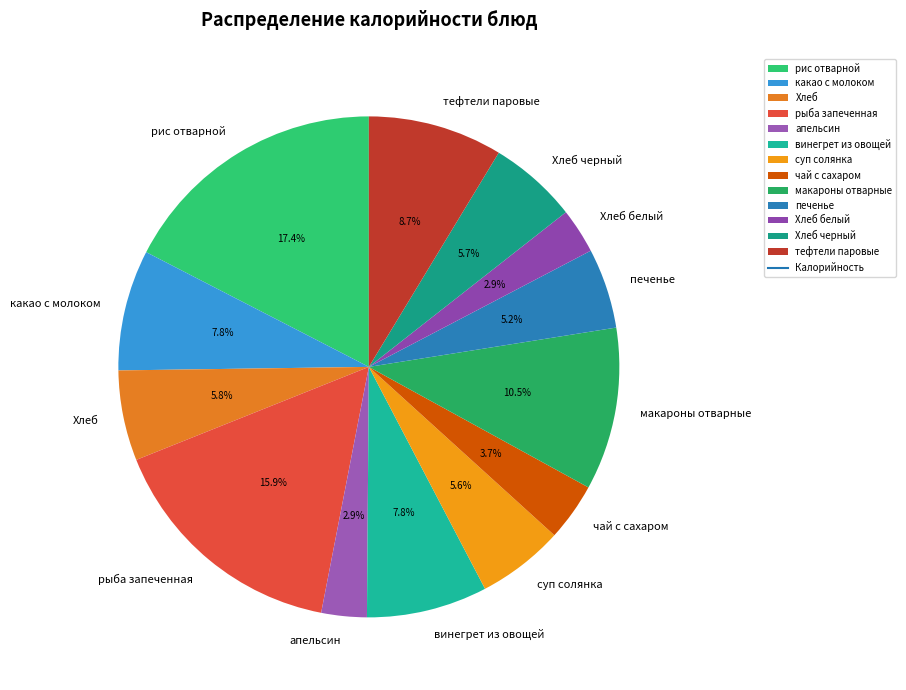

Combined, what portion of the pie is Хлеб and макароны отварные?

16.3%